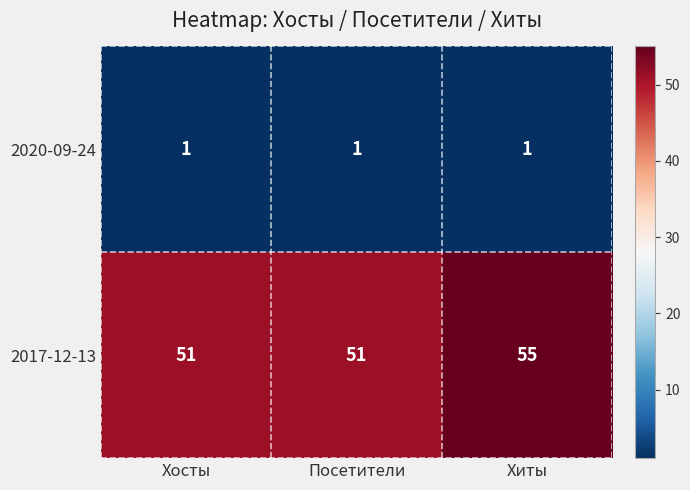

What is the average value of the 2017-12-13 series?

52